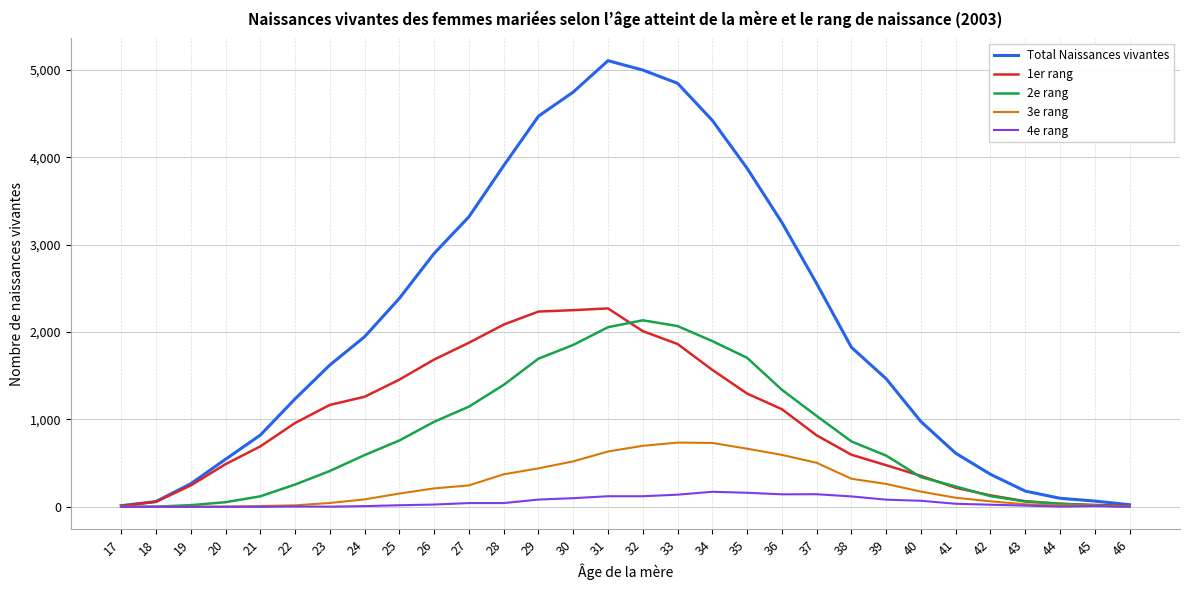

True or false: 4e rang has a value of 2 at 23.

True